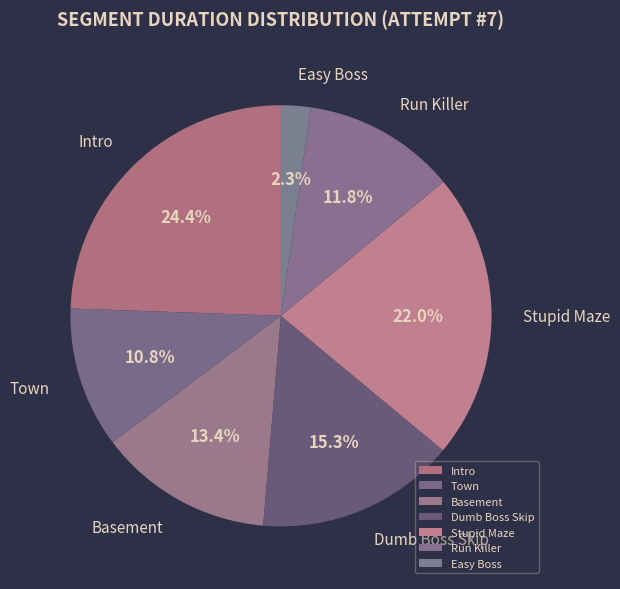

Which has a higher value, Stupid Maze or Run Killer?

Stupid Maze